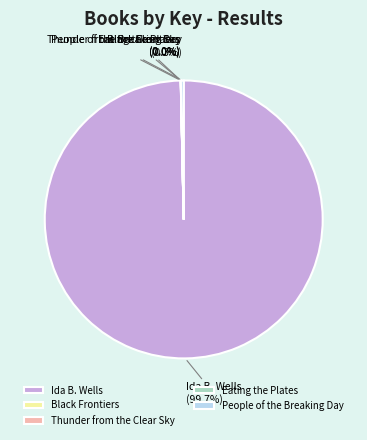

Which category has the biggest portion of the pie?

Ida B. Wells